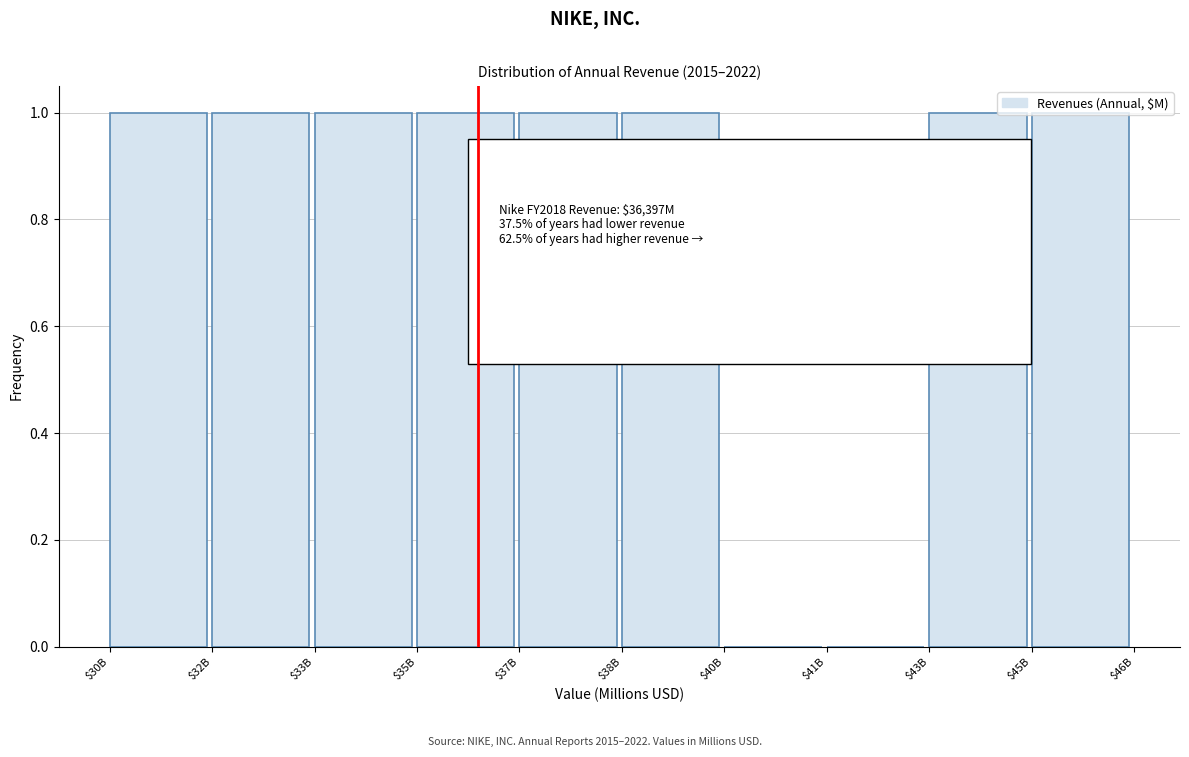

What is the sum of all values?

8